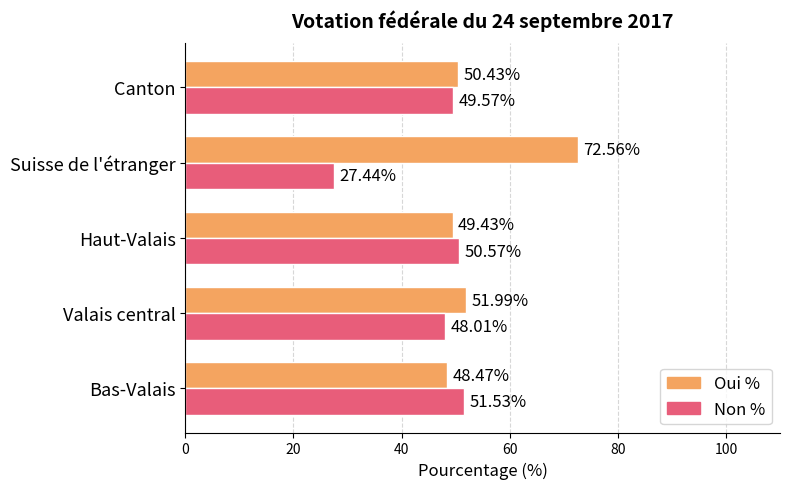

Where is Non % nearest to the value 39?

Valais central